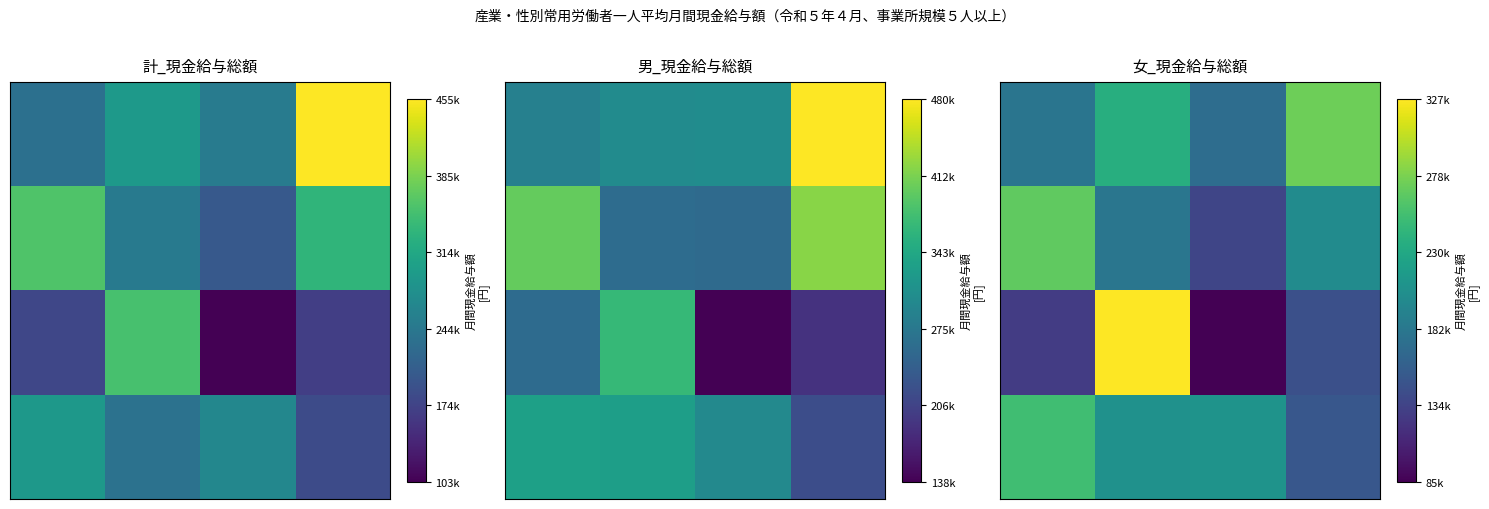

Between 1 and 3, which is larger?

3